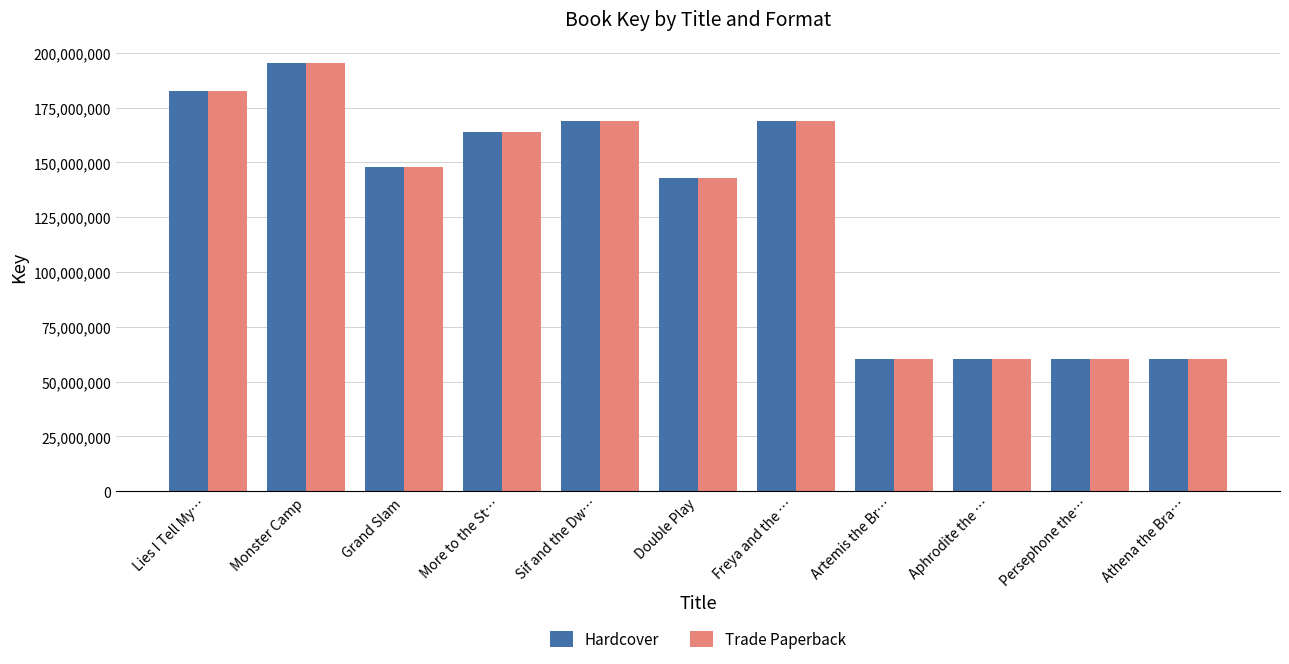

Where is Trade Paperback nearest to the value 127782787?

Double Play